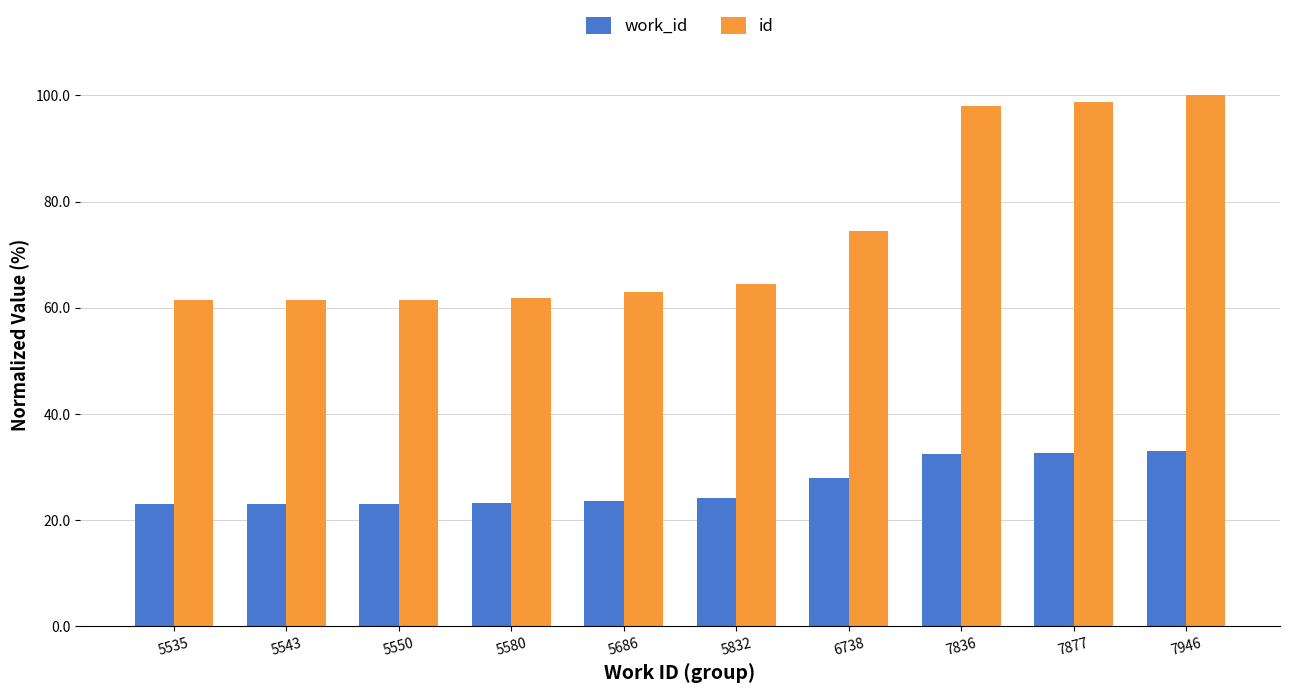

What is the difference between the id values at 7877 and 7946?

1.1